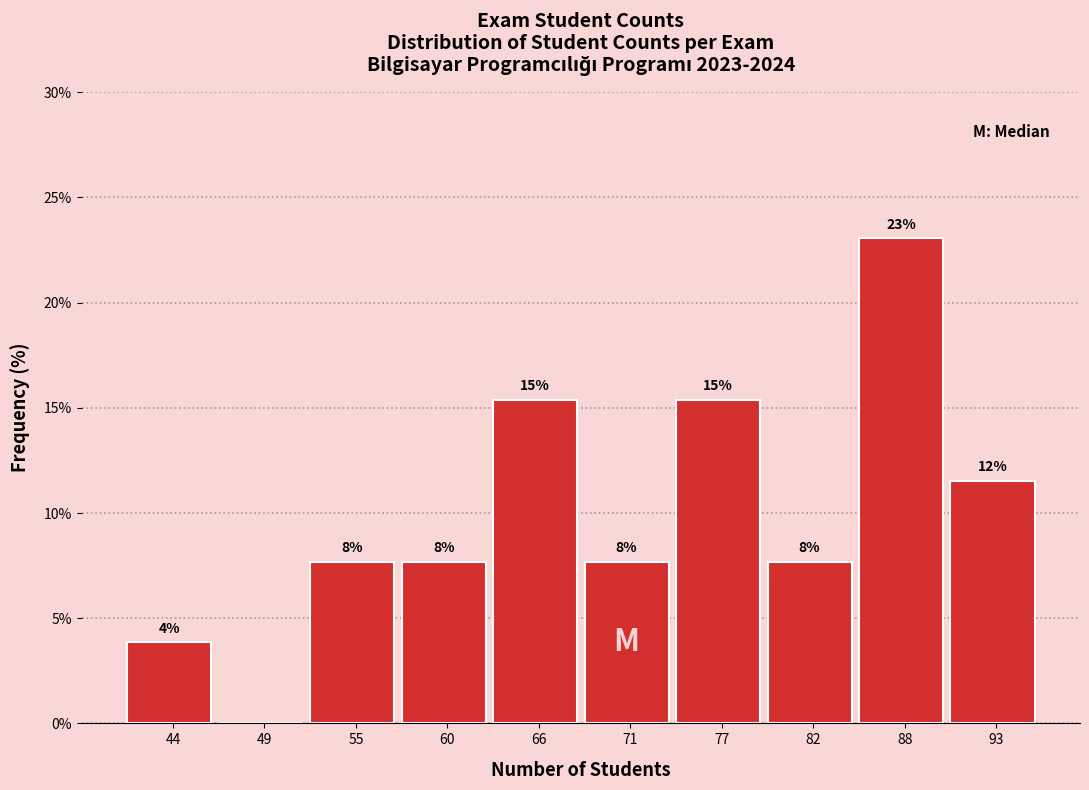

Are the bars horizontal?

No